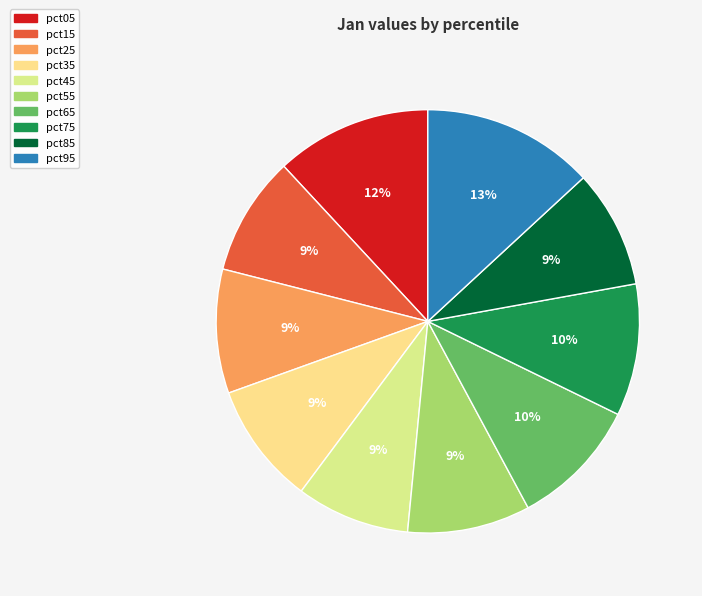

What is the smallest slice in the pie chart?

pct45